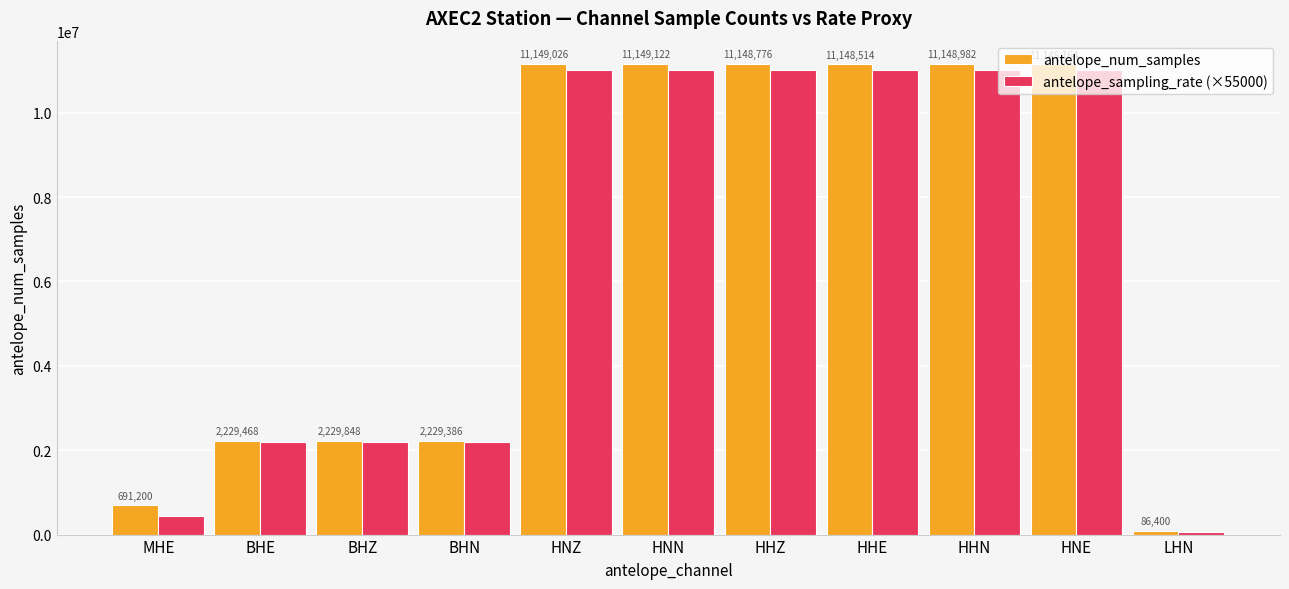

How many groups of bars are there?

11